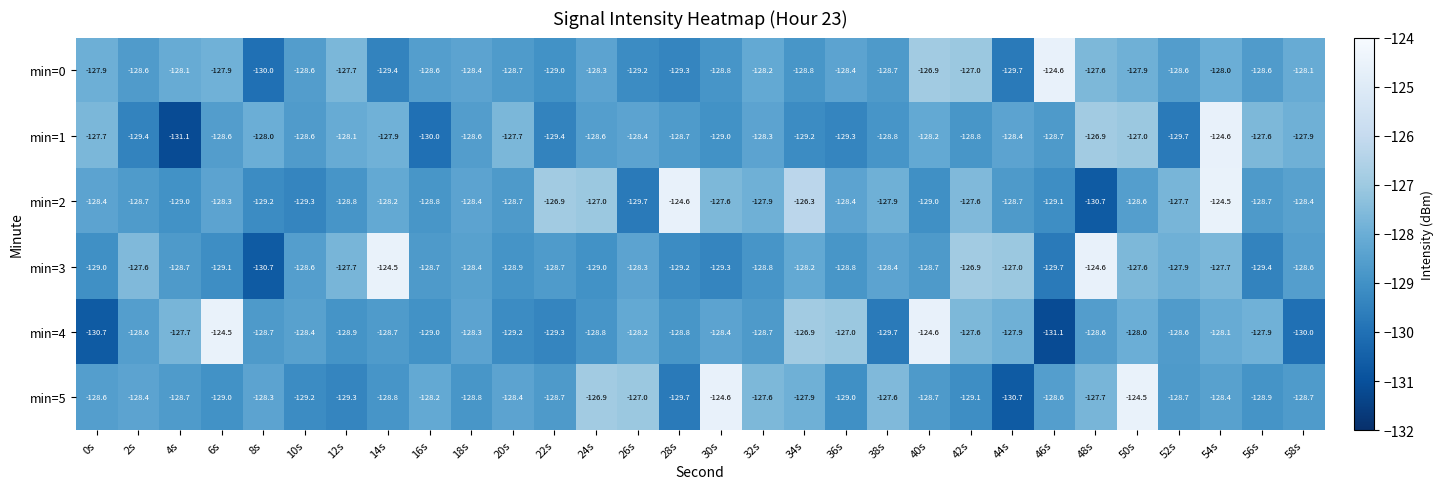

What is the maximum value for min=4?

-124.5